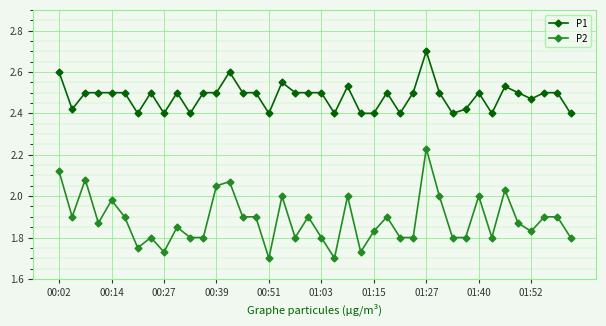

What is the difference between the maximum and minimum values in the P2 series?

0.5